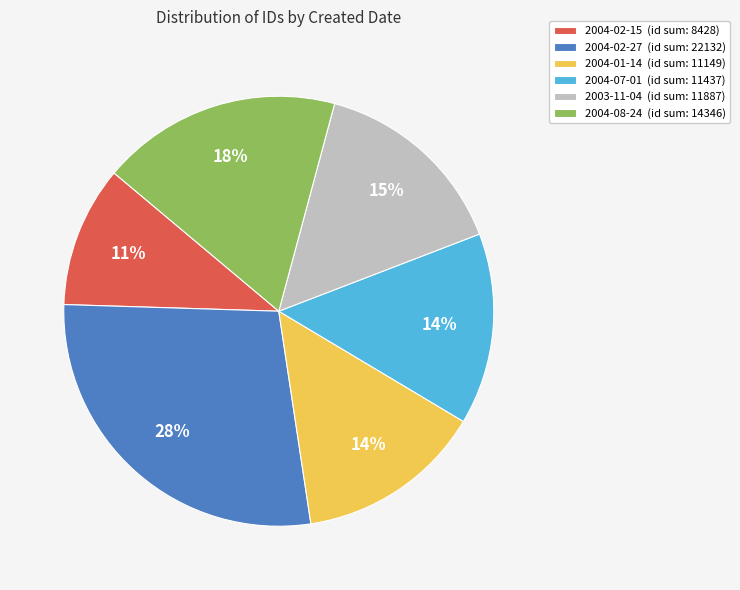

How many segments does this pie chart have?

6